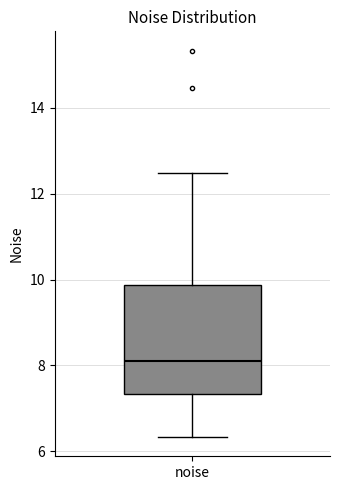

Transcribe this box plot: give where the median line is, the range the box spans, and where the two whiskers end, as read against the y-axis. The values are not printed on the chart, so give them approximately, as read against the axis.

median 8.2, box 7.4 to 9.8, whiskers 6.4 to 12.4